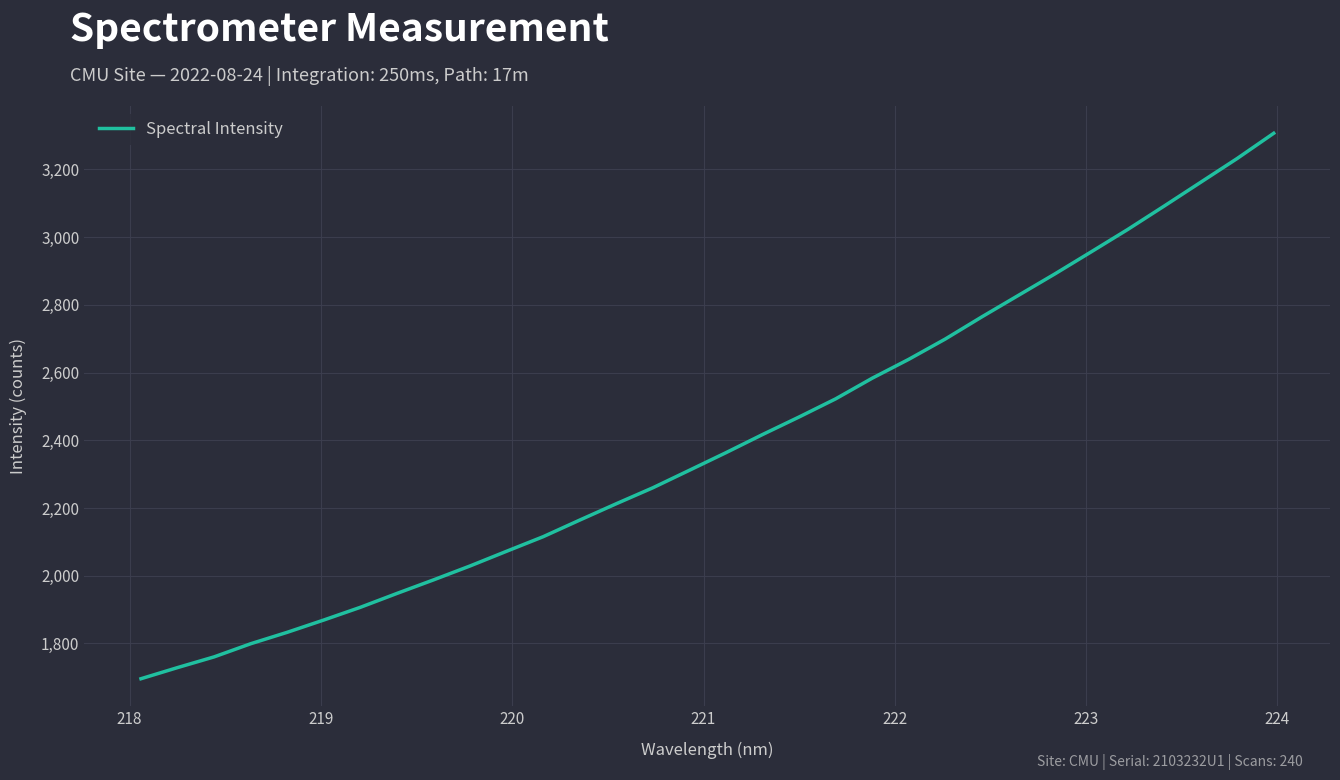

What is the sum of all values?

76640.2